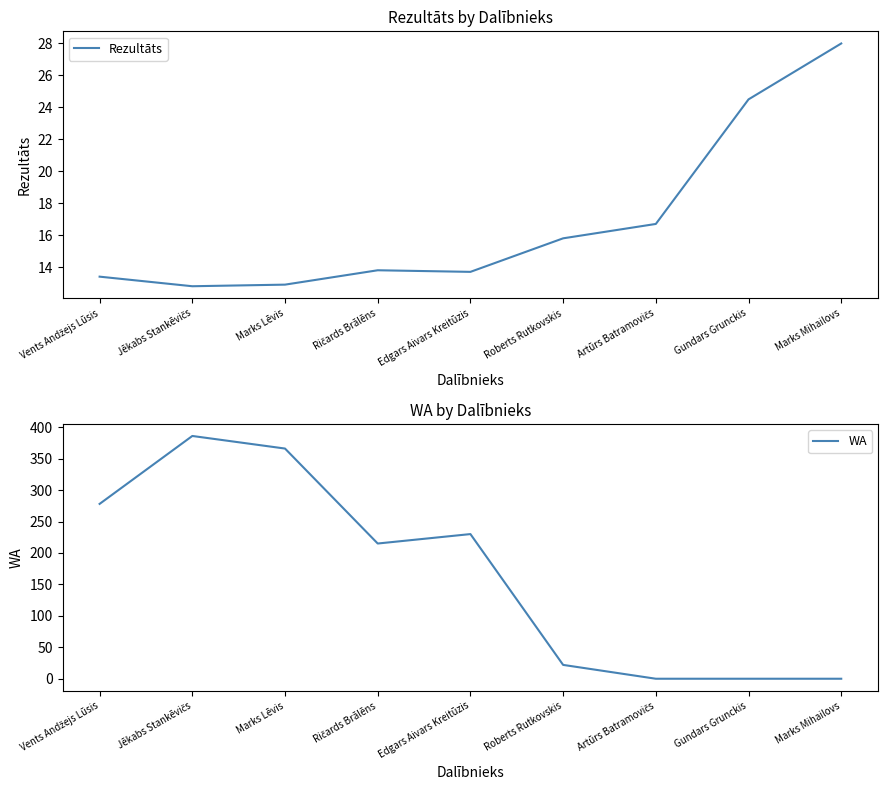

What is the sum of the WA values at Marks Mihailovs and Edgars Aivars Kreitūzis?

230